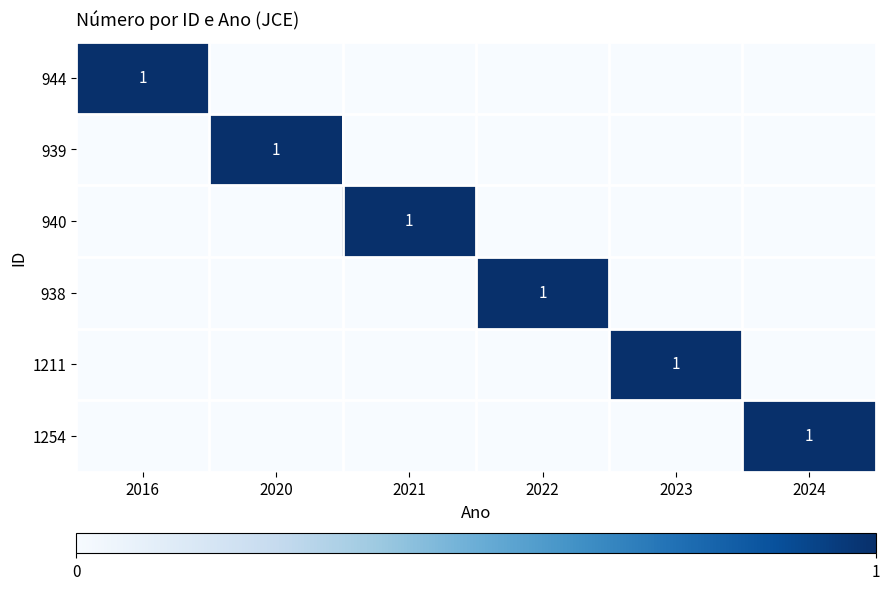

List the series in order of their peak value, highest first.

944, 939, 940, 938, 1211, 1254